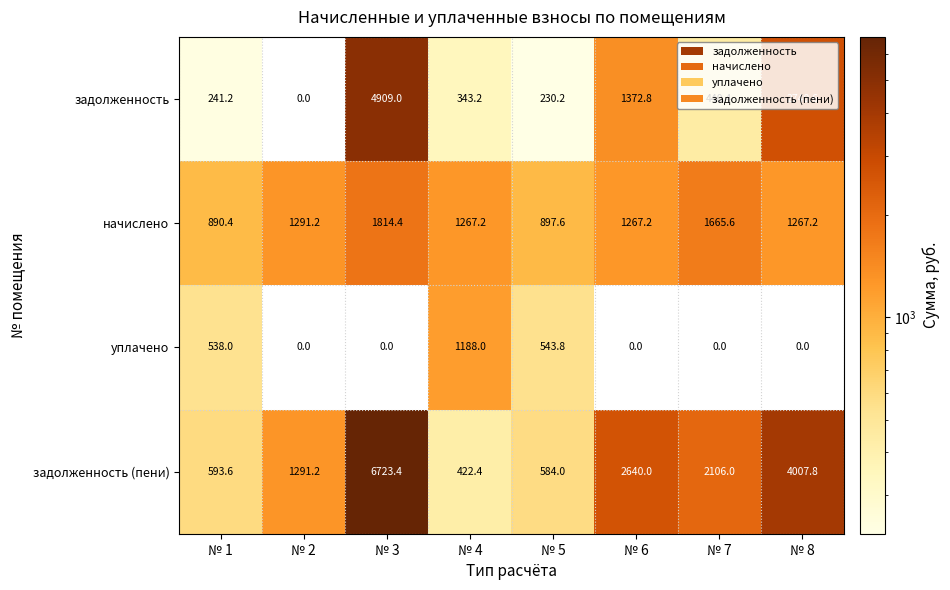

Which series has the widest spread of values?

задолженность (пени)